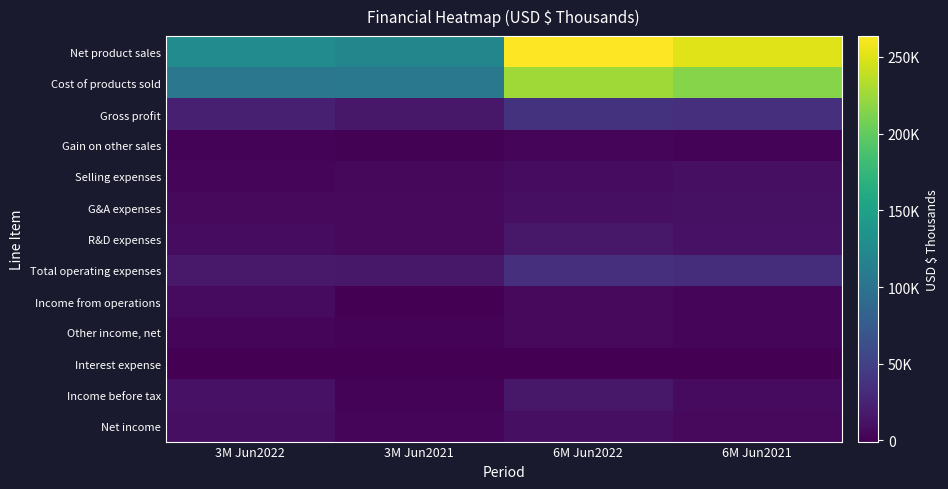

What is the spread (max minus min) of values at 3M Jun2022?

127531